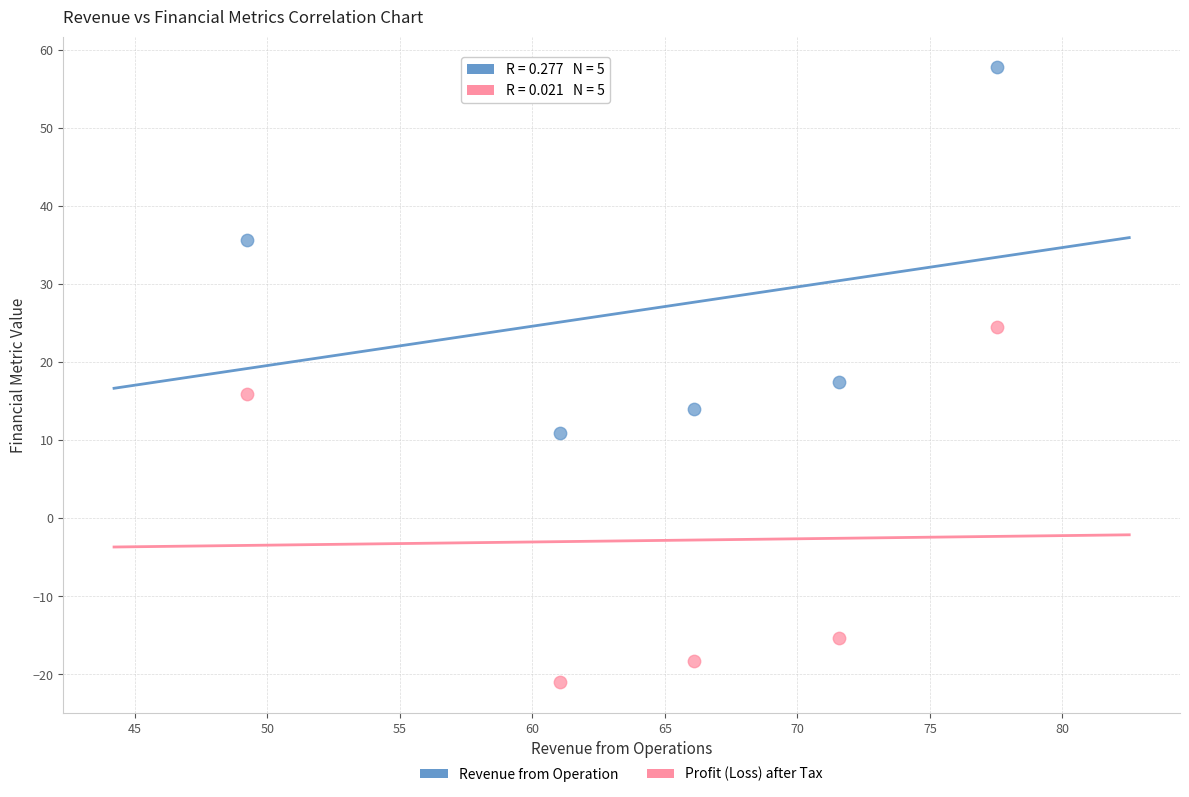

Which series has the widest spread of Y values?

Revenue from Operation